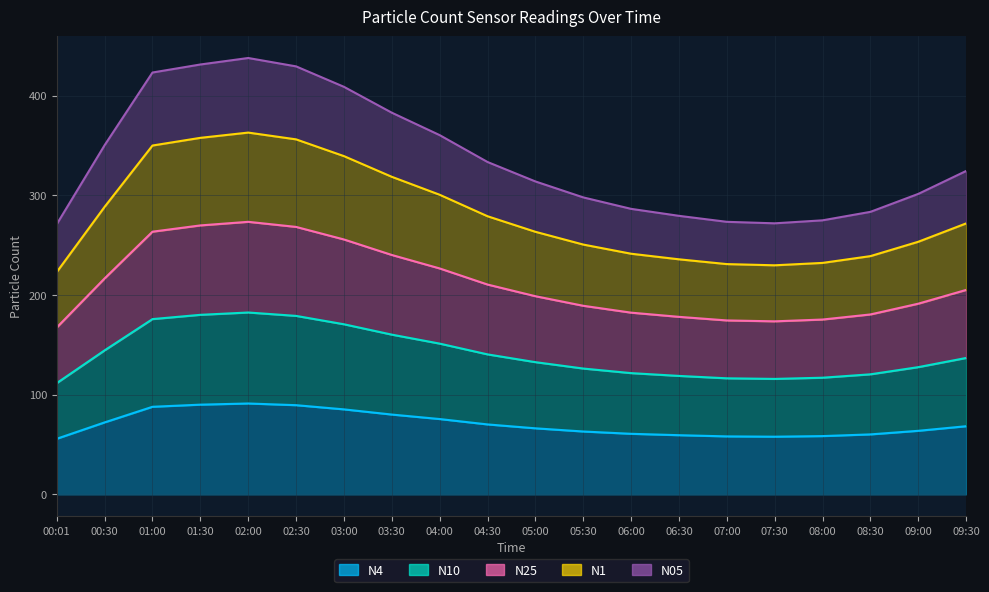

Does the chart have visible grid lines?

Yes